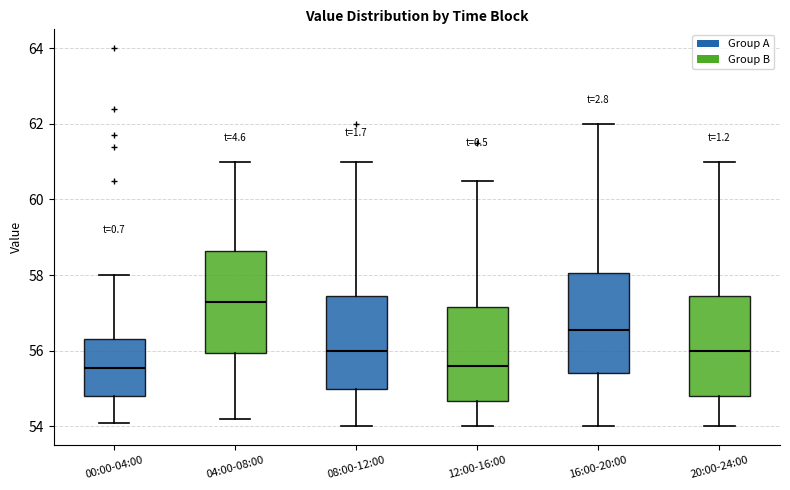

Reading left to right, read every box against the y-axis: the position of its median line, the range the box covers, and the ends of its whiskers. The values are not printed on the chart, so give them approximately, as read against the axis.

00:00-04:00: median 55.6, box 54.8 to 56.4, whiskers 54.2 to 58.0
04:00-08:00: median 57.4, box 56.0 to 58.6, whiskers 54.2 to 61.0
08:00-12:00: median 56.0, box 55.0 to 57.4, whiskers 54.0 to 61.0
12:00-16:00: median 55.6, box 54.6 to 57.2, whiskers 54.0 to 60.6
16:00-20:00: median 56.6, box 55.4 to 58.0, whiskers 54.0 to 62.0
20:00-24:00: median 56.0, box 54.8 to 57.4, whiskers 54.0 to 61.0